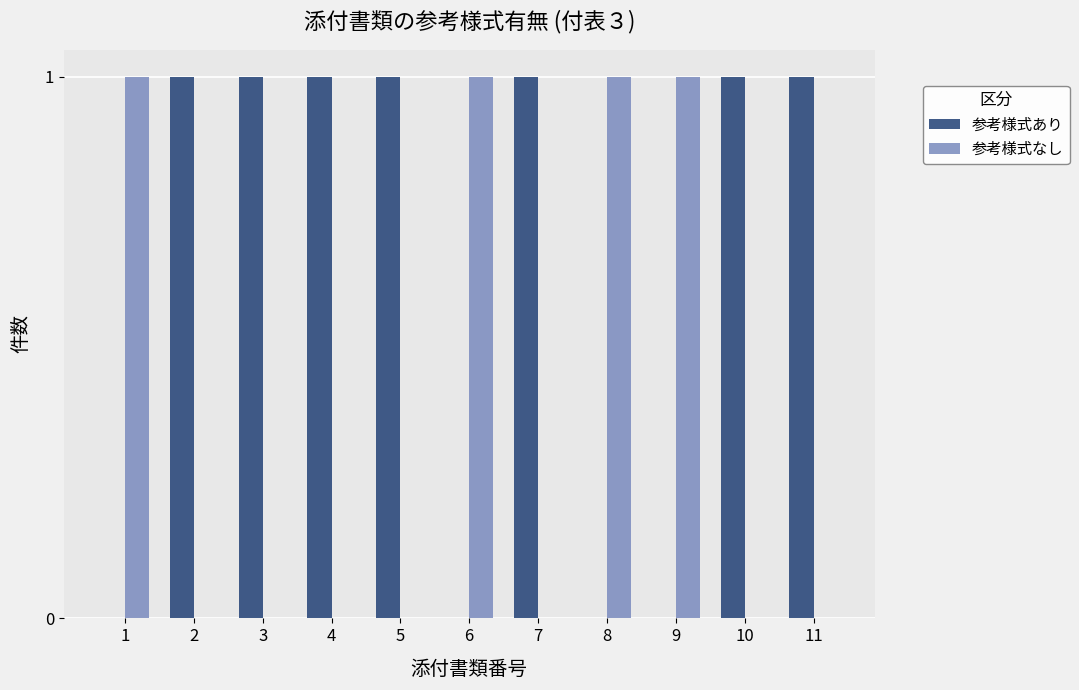

How many categories are shown in the chart?

11